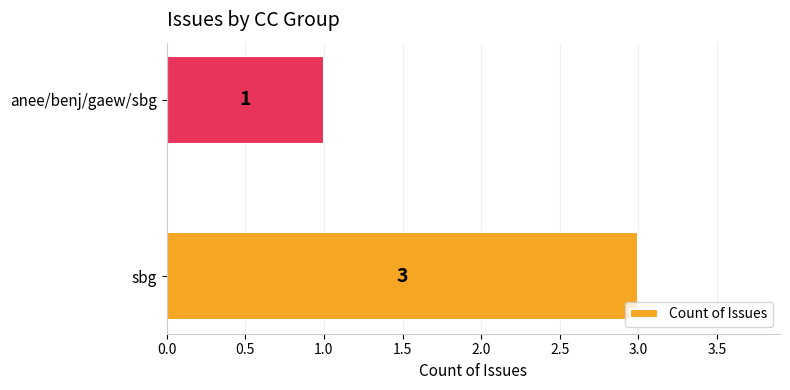

How many bars are there in total?

2